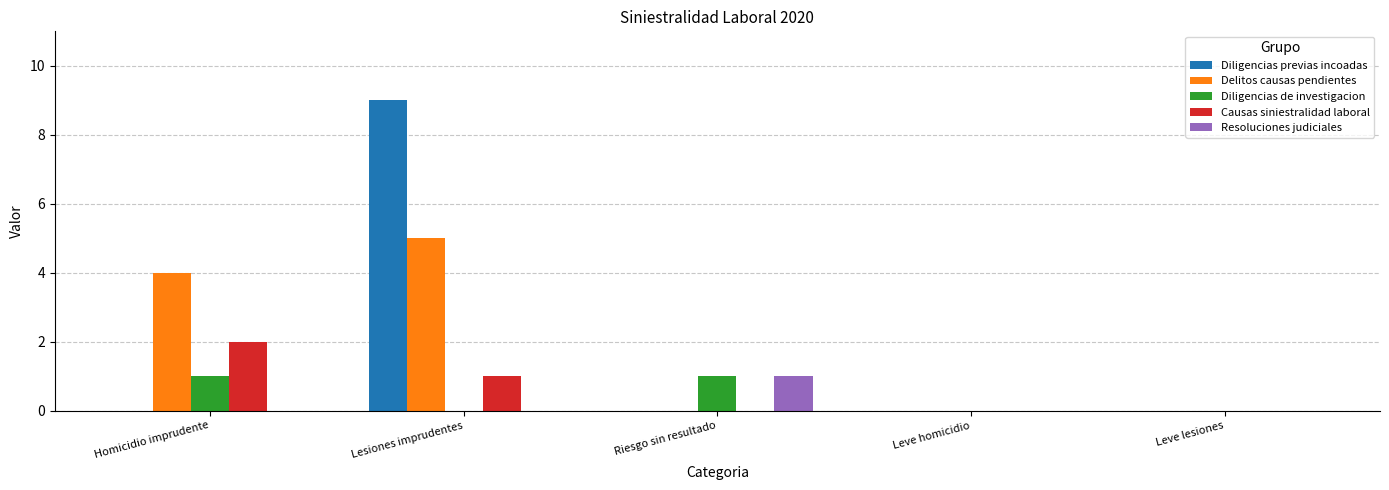

Which label corresponds to the largest value in the chart?

Lesiones imprudentes